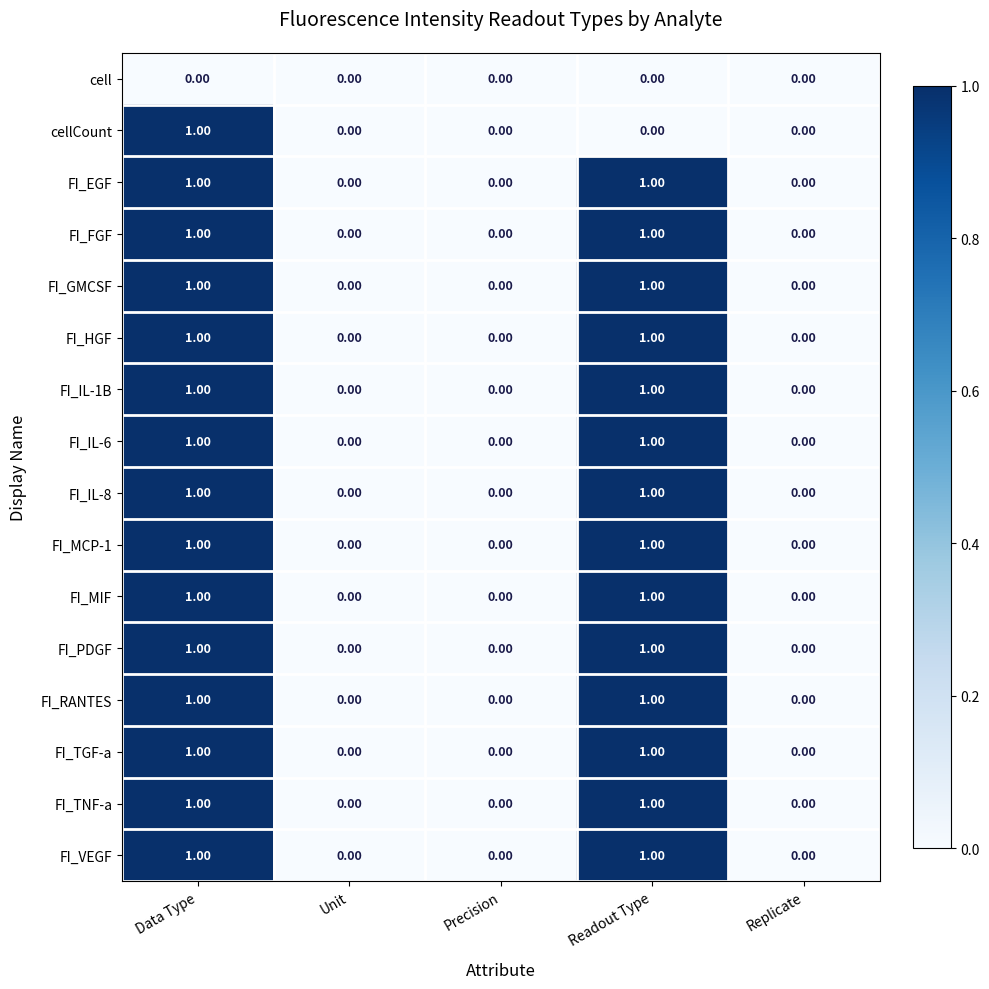

At which category is the sum across all series the highest?

Data Type